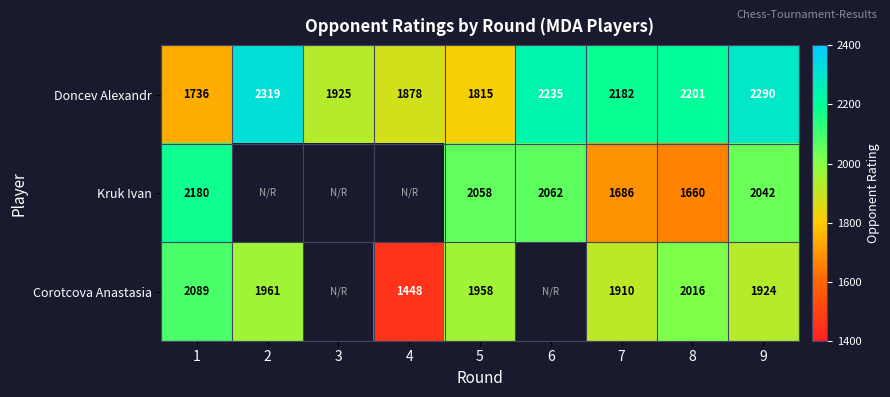

Which label corresponds to the smallest value in the chart?

4